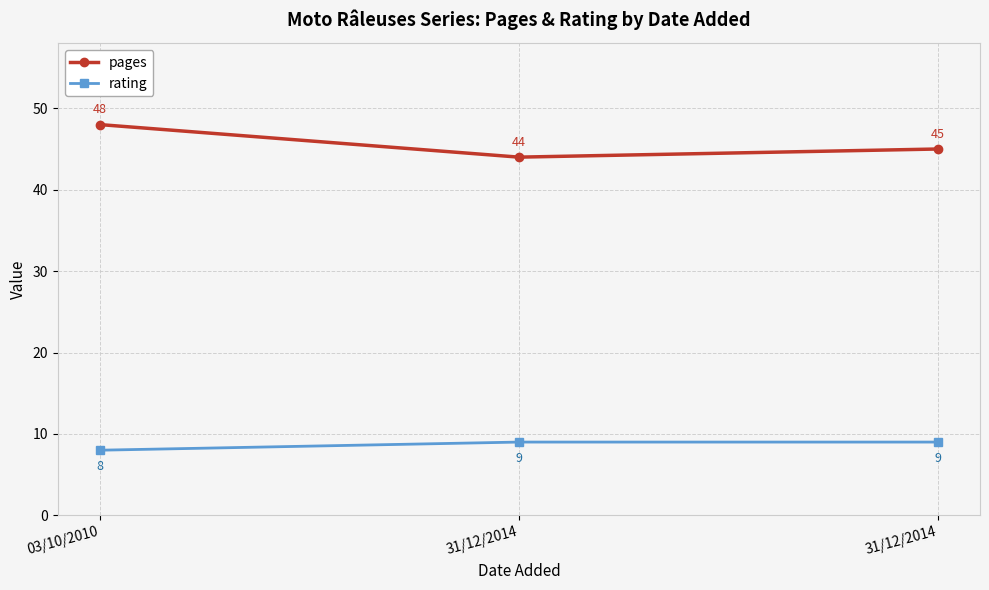

What are all the series names shown in the legend?

pages, rating